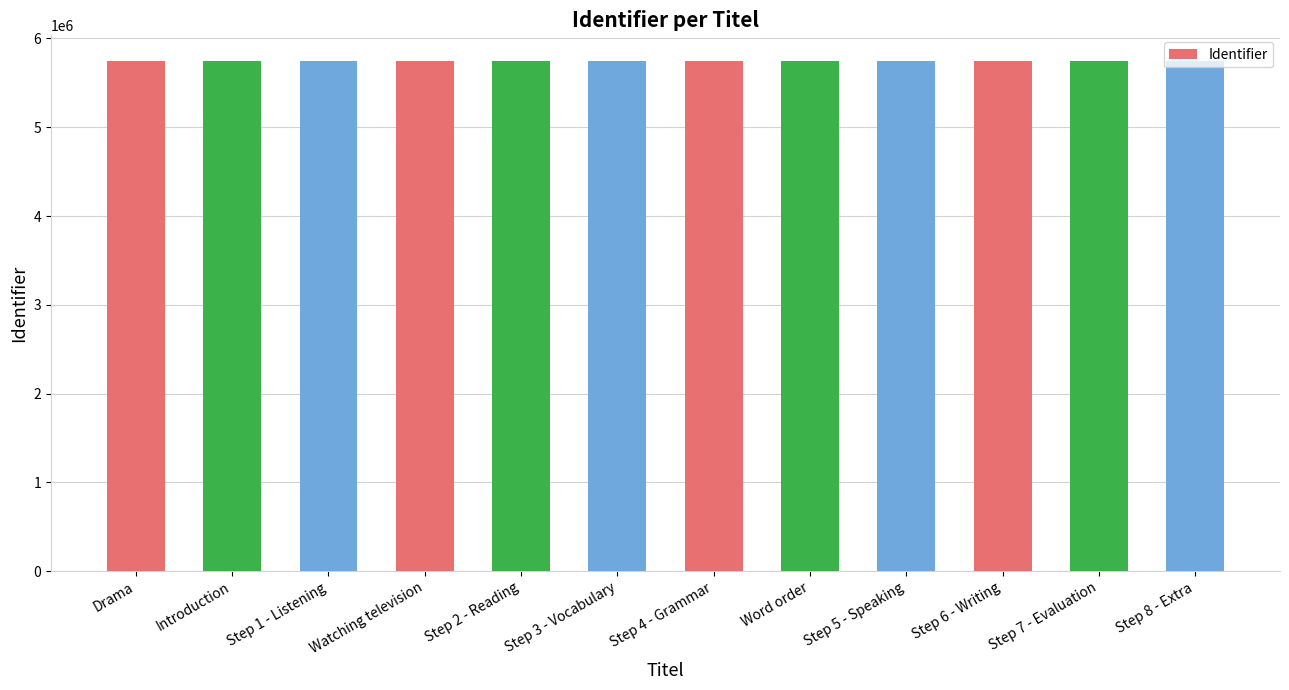

True or false: the data shows 5746940 at Drama.

True